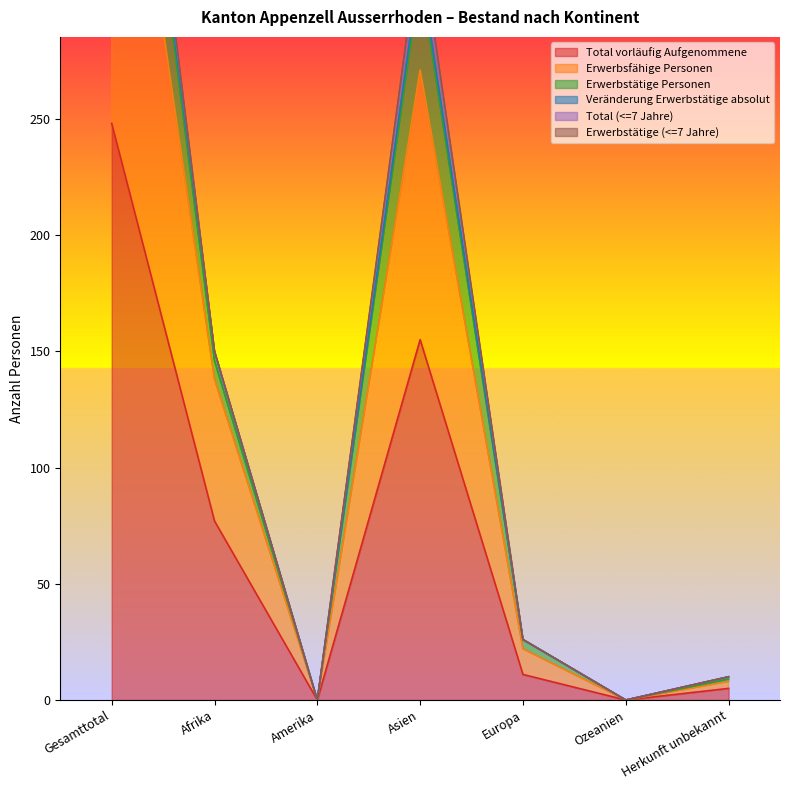

How many data points does each series have?

7